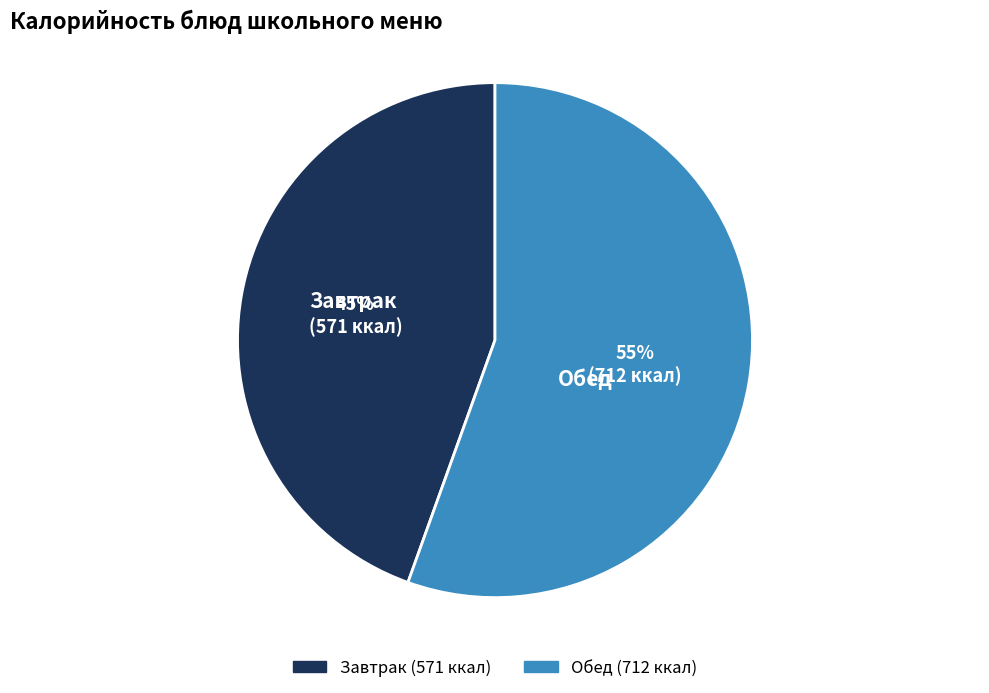

Is there any slice that represents more than half of the pie?

Yes